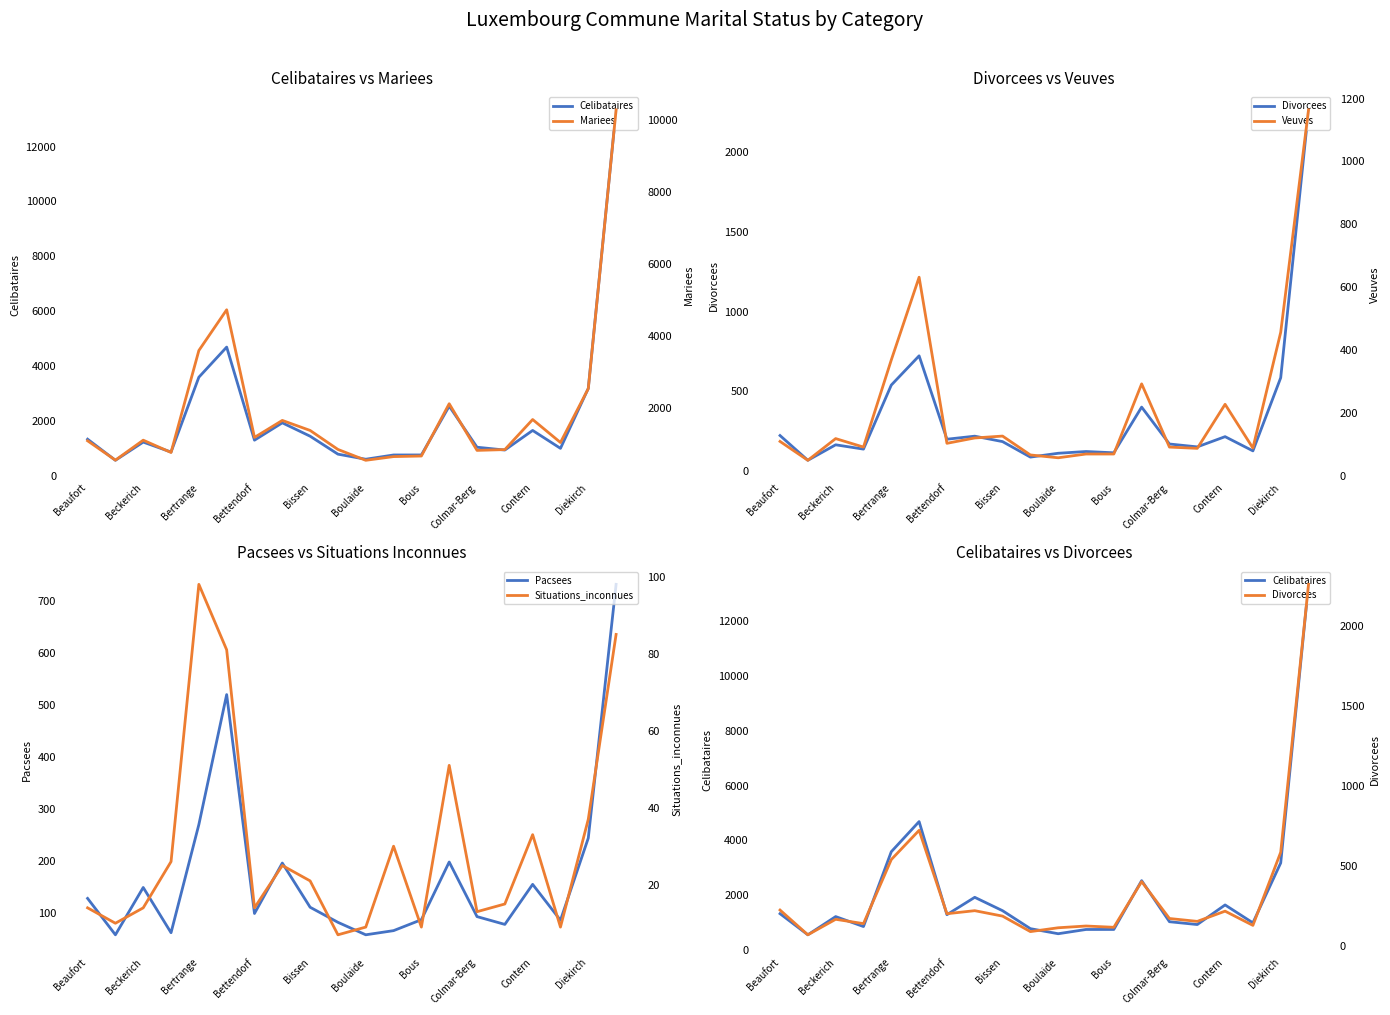

At which label does Pacsees first exceed 111?

Beaufort